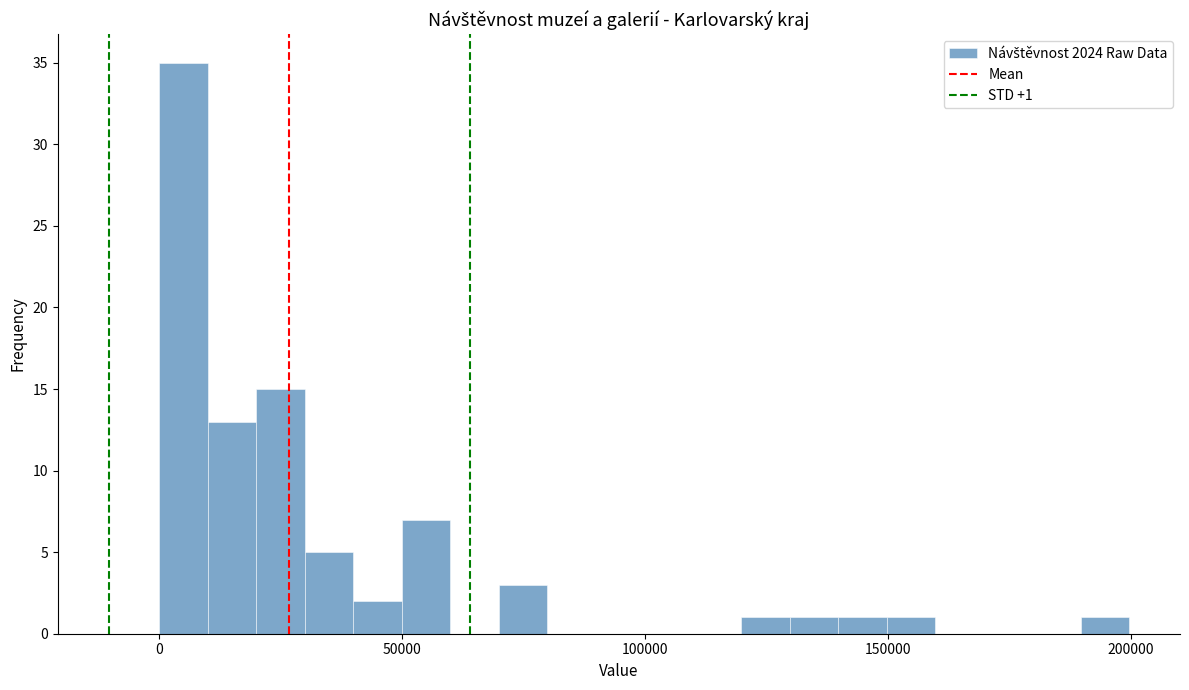

Around what value on the x-axis is the tallest bar? Give the approximate position of its centre, as read against the axis.

5000